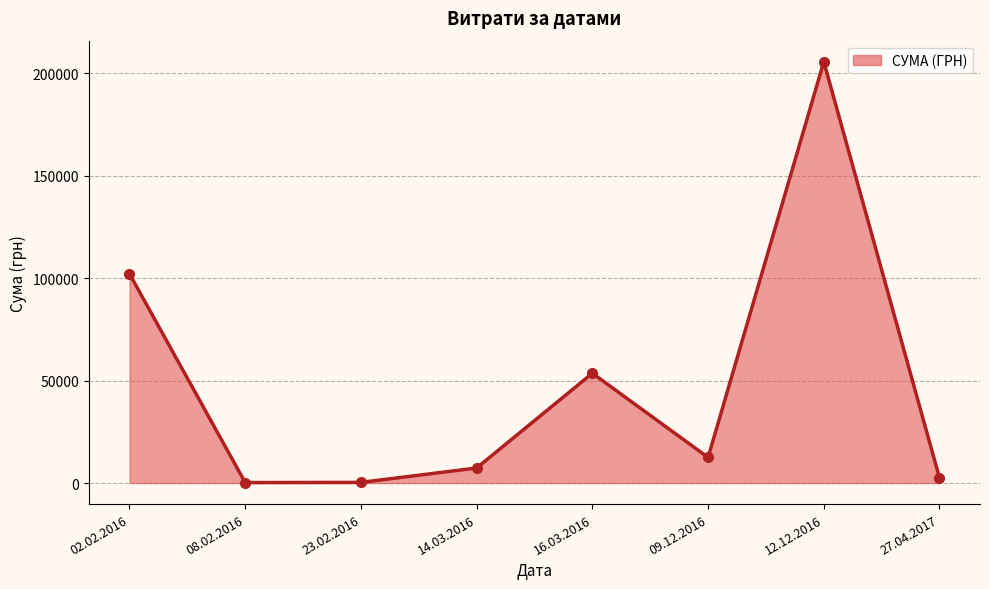

How many lines are shown in the chart?

1